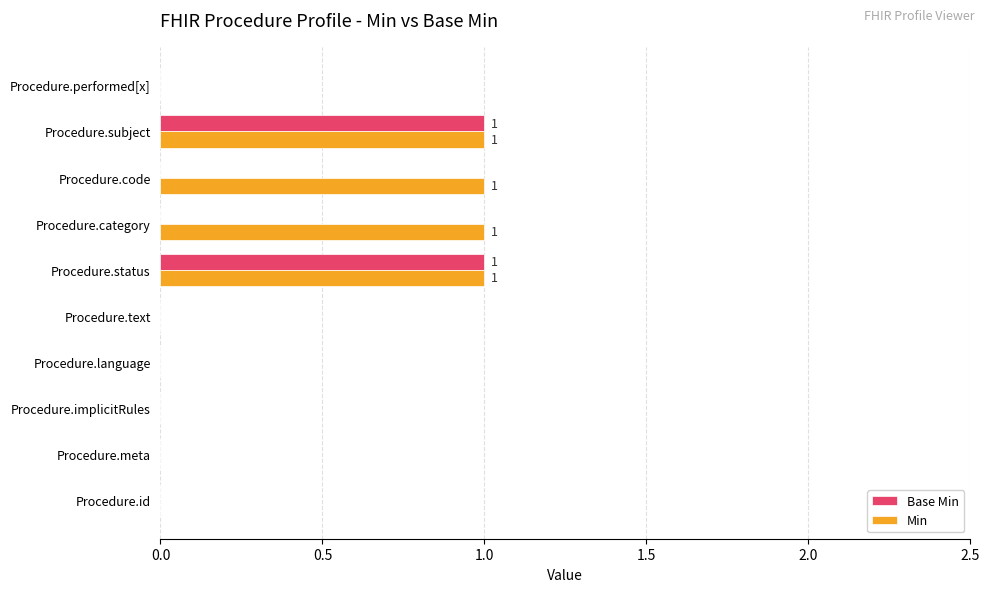

Which series changed the most between Procedure.text and Procedure.category?

Min